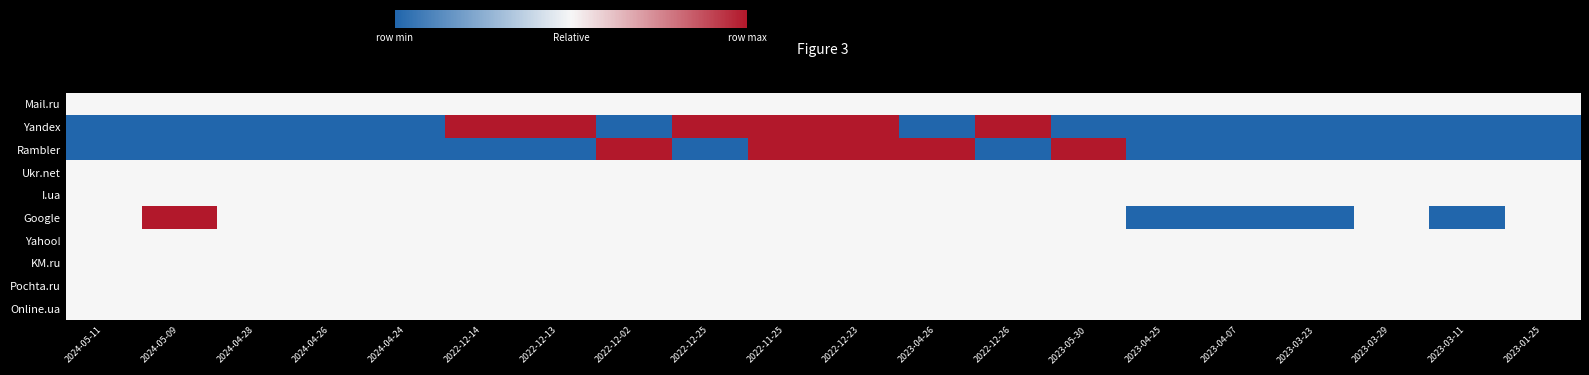

Reading right to left, what are all the values shown in this chart?

Mail.ru: 2023-01-25=0.5	2023-03-11=0.5	2023-03-29=0.5	2023-03-23=0.5	2023-04-07=0.5	2023-04-25=0.5	2023-05-30=0.5	2022-12-26=0.5	2023-04-26=0.5	2022-12-23=0.5	2022-11-25=0.5	2022-12-25=0.5	2022-12-02=0.5	2022-12-13=0.5	2022-12-14=0.5	2024-04-24=0.5	2024-04-26=0.5	2024-04-28=0.5	2024-05-09=0.5	2024-05-11=0.5
Yandex: 2023-01-25=0.0	2023-03-11=0.0	2023-03-29=0.0	2023-03-23=0.0	2023-04-07=0.0	2023-04-25=0.0	2023-05-30=0.0	2022-12-26=1.0	2023-04-26=0.0	2022-12-23=1.0	2022-11-25=1.0	2022-12-25=1.0	2022-12-02=0.0	2022-12-13=1.0	2022-12-14=1.0	2024-04-24=0.0	2024-04-26=0.0	2024-04-28=0.0	2024-05-09=0.0	2024-05-11=0.0
Rambler: 2023-01-25=0.0	2023-03-11=0.0	2023-03-29=0.0	2023-03-23=0.0	2023-04-07=0.0	2023-04-25=0.0	2023-05-30=1.0	2022-12-26=0.0	2023-04-26=1.0	2022-12-23=1.0	2022-11-25=1.0	2022-12-25=0.0	2022-12-02=1.0	2022-12-13=0.0	2022-12-14=0.0	2024-04-24=0.0	2024-04-26=0.0	2024-04-28=0.0	2024-05-09=0.0	2024-05-11=0.0
Ukr.net: 2023-01-25=0.5	2023-03-11=0.5	2023-03-29=0.5	2023-03-23=0.5	2023-04-07=0.5	2023-04-25=0.5	2023-05-30=0.5	2022-12-26=0.5	2023-04-26=0.5	2022-12-23=0.5	2022-11-25=0.5	2022-12-25=0.5	2022-12-02=0.5	2022-12-13=0.5	2022-12-14=0.5	2024-04-24=0.5	2024-04-26=0.5	2024-04-28=0.5	2024-05-09=0.5	2024-05-11=0.5
I.ua: 2023-01-25=0.5	2023-03-11=0.5	2023-03-29=0.5	2023-03-23=0.5	2023-04-07=0.5	2023-04-25=0.5	2023-05-30=0.5	2022-12-26=0.5	2023-04-26=0.5	2022-12-23=0.5	2022-11-25=0.5	2022-12-25=0.5	2022-12-02=0.5	2022-12-13=0.5	2022-12-14=0.5	2024-04-24=0.5	2024-04-26=0.5	2024-04-28=0.5	2024-05-09=0.5	2024-05-11=0.5
Google: 2023-01-25=0.5	2023-03-11=0.0	2023-03-29=0.5	2023-03-23=0.0	2023-04-07=0.0	2023-04-25=0.0	2023-05-30=0.5	2022-12-26=0.5	2023-04-26=0.5	2022-12-23=0.5	2022-11-25=0.5	2022-12-25=0.5	2022-12-02=0.5	2022-12-13=0.5	2022-12-14=0.5	2024-04-24=0.5	2024-04-26=0.5	2024-04-28=0.5	2024-05-09=1.0	2024-05-11=0.5
Yahoo!: 2023-01-25=0.5	2023-03-11=0.5	2023-03-29=0.5	2023-03-23=0.5	2023-04-07=0.5	2023-04-25=0.5	2023-05-30=0.5	2022-12-26=0.5	2023-04-26=0.5	2022-12-23=0.5	2022-11-25=0.5	2022-12-25=0.5	2022-12-02=0.5	2022-12-13=0.5	2022-12-14=0.5	2024-04-24=0.5	2024-04-26=0.5	2024-04-28=0.5	2024-05-09=0.5	2024-05-11=0.5
KM.ru: 2023-01-25=0.5	2023-03-11=0.5	2023-03-29=0.5	2023-03-23=0.5	2023-04-07=0.5	2023-04-25=0.5	2023-05-30=0.5	2022-12-26=0.5	2023-04-26=0.5	2022-12-23=0.5	2022-11-25=0.5	2022-12-25=0.5	2022-12-02=0.5	2022-12-13=0.5	2022-12-14=0.5	2024-04-24=0.5	2024-04-26=0.5	2024-04-28=0.5	2024-05-09=0.5	2024-05-11=0.5
Pochta.ru: 2023-01-25=0.5	2023-03-11=0.5	2023-03-29=0.5	2023-03-23=0.5	2023-04-07=0.5	2023-04-25=0.5	2023-05-30=0.5	2022-12-26=0.5	2023-04-26=0.5	2022-12-23=0.5	2022-11-25=0.5	2022-12-25=0.5	2022-12-02=0.5	2022-12-13=0.5	2022-12-14=0.5	2024-04-24=0.5	2024-04-26=0.5	2024-04-28=0.5	2024-05-09=0.5	2024-05-11=0.5
Online.ua: 2023-01-25=0.5	2023-03-11=0.5	2023-03-29=0.5	2023-03-23=0.5	2023-04-07=0.5	2023-04-25=0.5	2023-05-30=0.5	2022-12-26=0.5	2023-04-26=0.5	2022-12-23=0.5	2022-11-25=0.5	2022-12-25=0.5	2022-12-02=0.5	2022-12-13=0.5	2022-12-14=0.5	2024-04-24=0.5	2024-04-26=0.5	2024-04-28=0.5	2024-05-09=0.5	2024-05-11=0.5